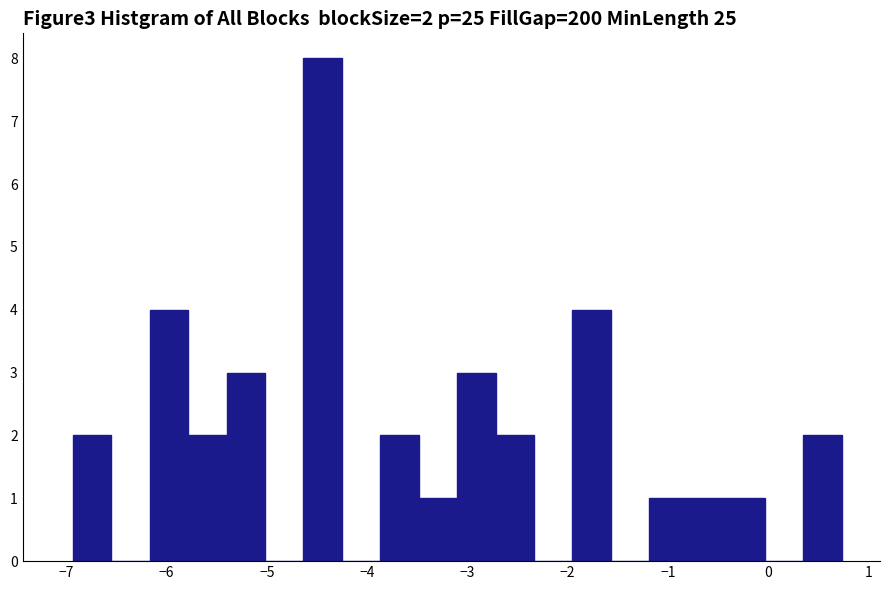

Read against the x-axis, roughly where is the centre of the tallest bar?

-4.4